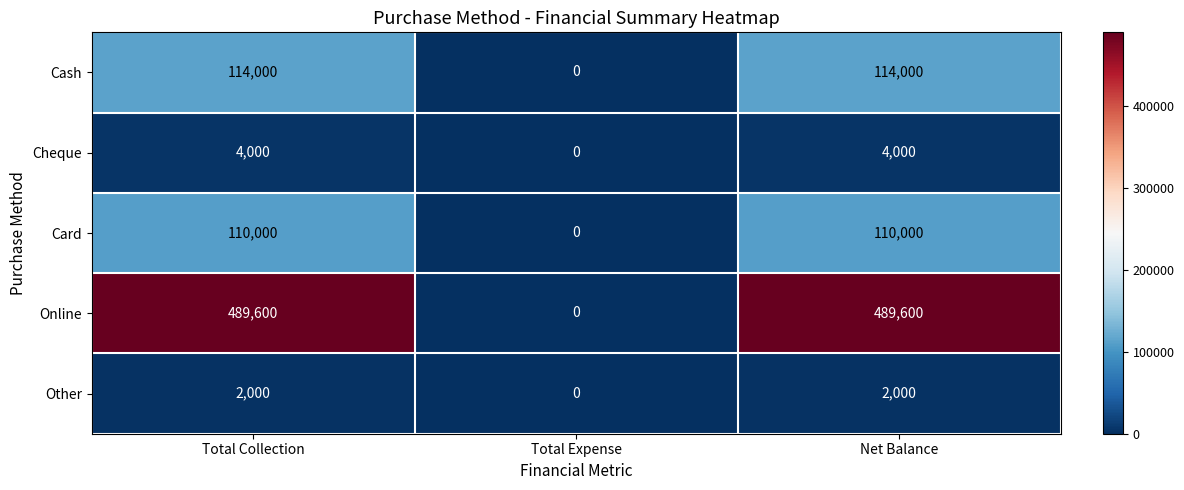

Which category has the lowest value across all series?

Total Expense